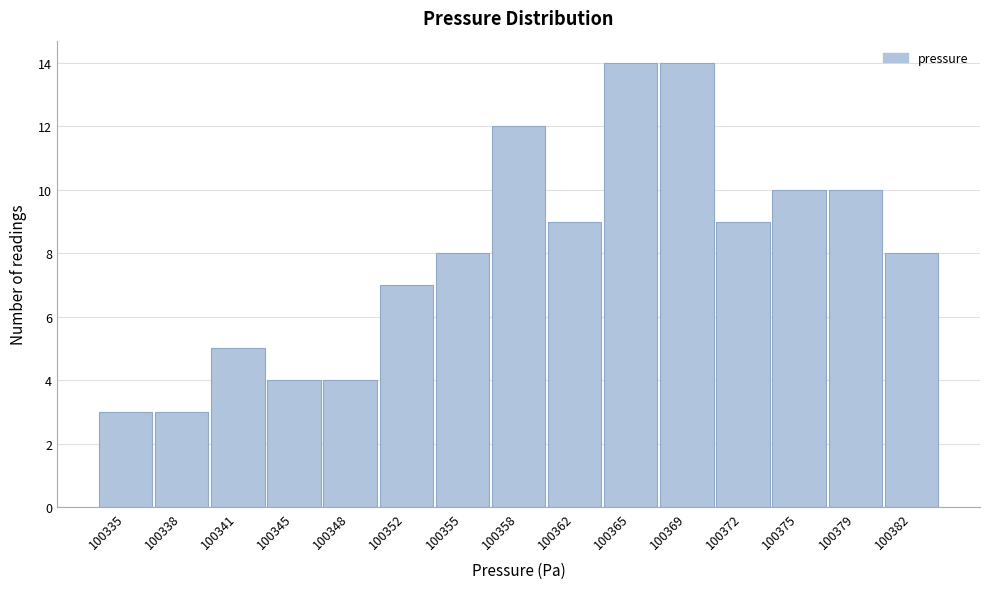

Reading left to right, transcribe all the data shown in this chart.

3	3	5	4	4	7	8	12	9	14	14	9	10	10	8